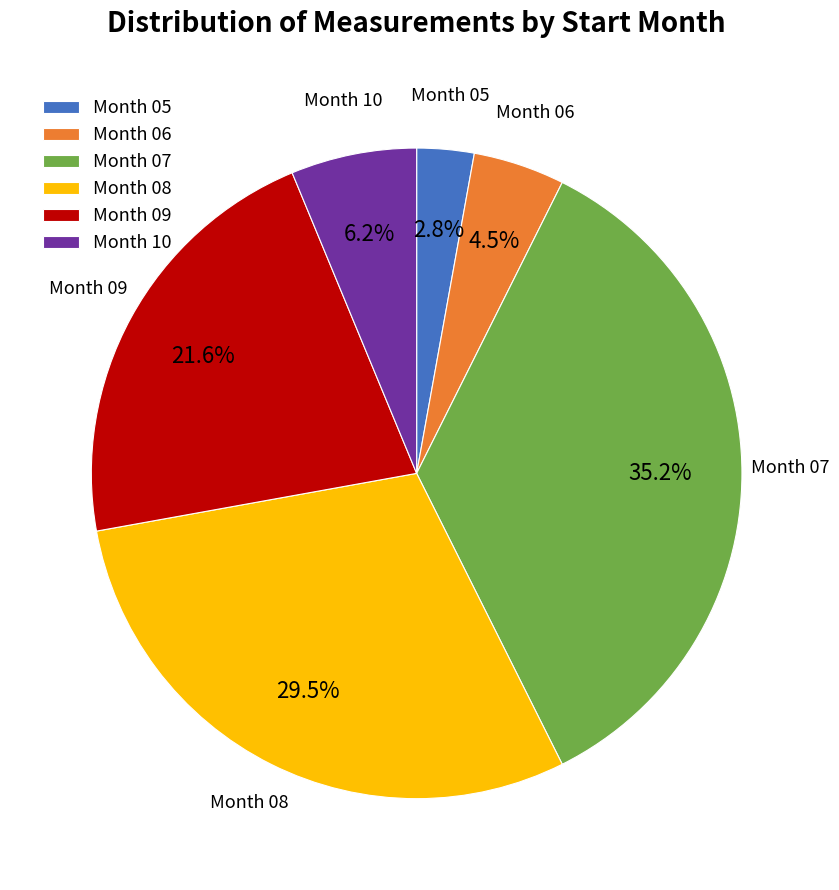

To the nearest percent, what is the average slice percentage?

17%